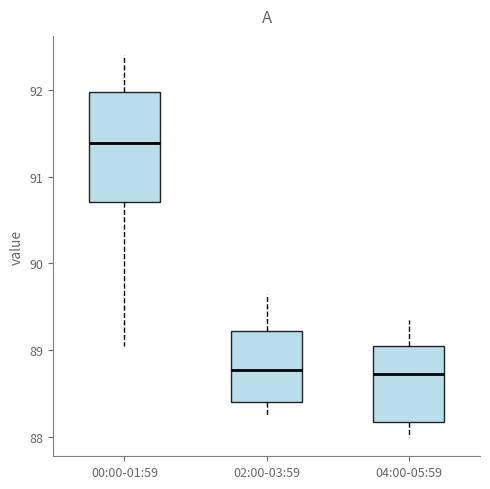

Which box is the tallest, from its lower edge to its upper edge?

00:00-01:59